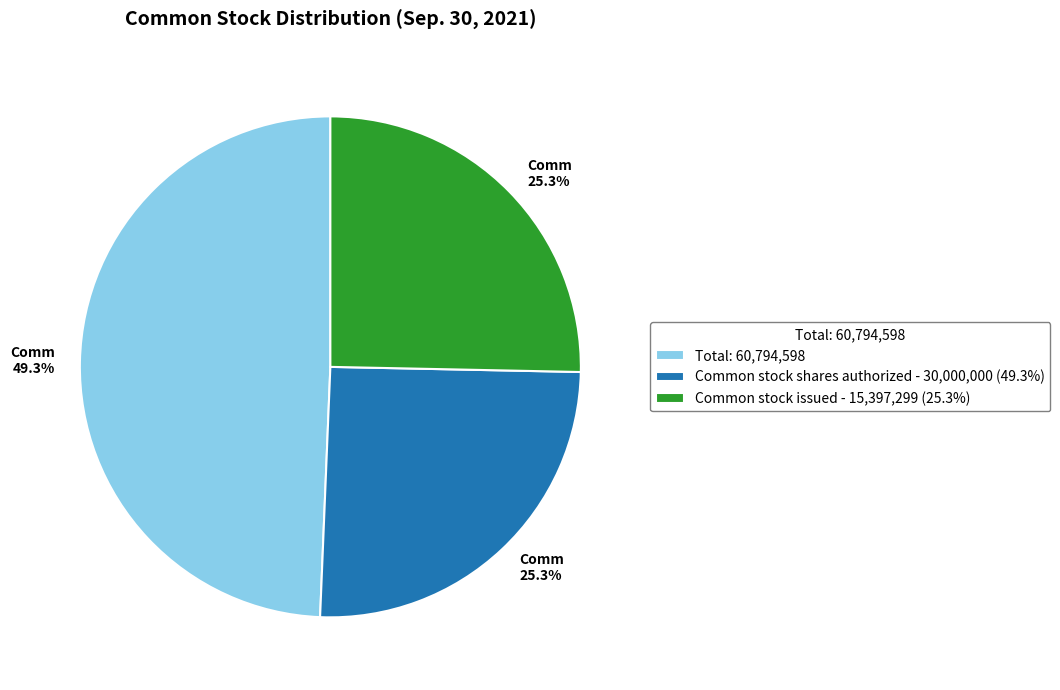

Which slice is the largest?

Total: 60,794,598